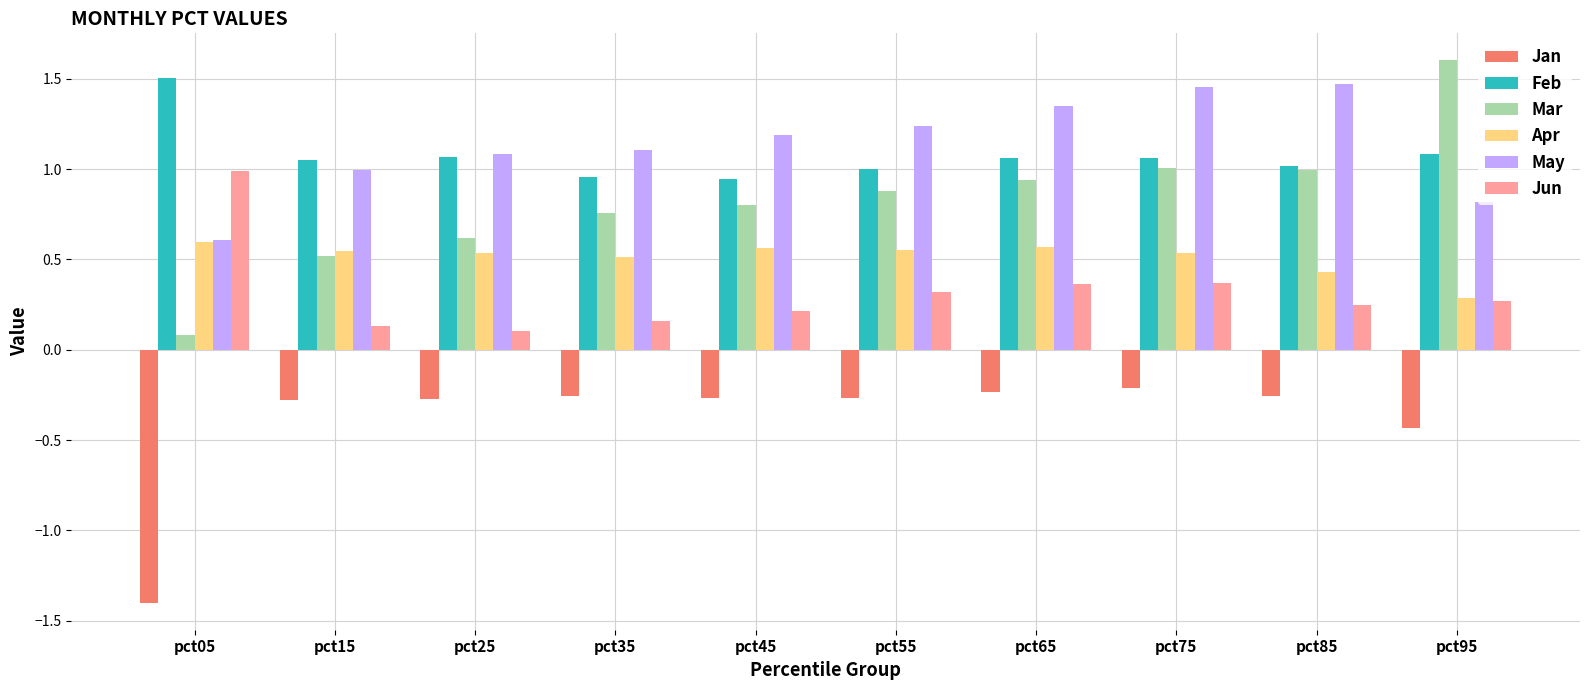

What is the sum of all Jun values?

3.2